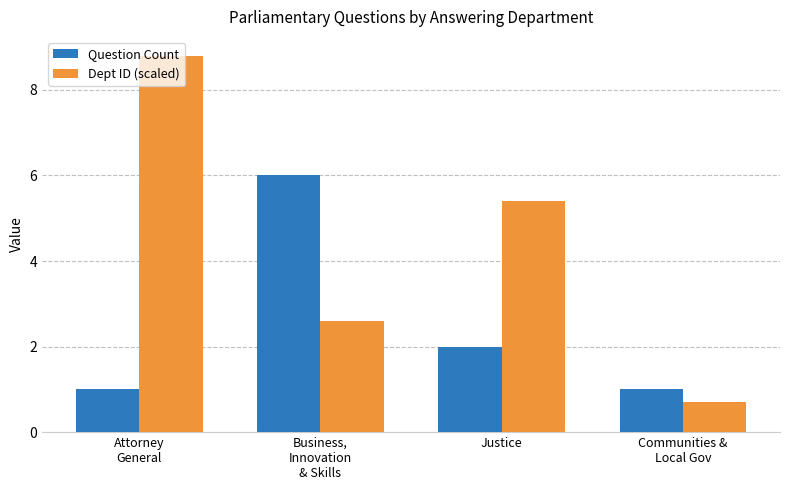

How many data points in Dept ID (scaled) are less than 5?

2